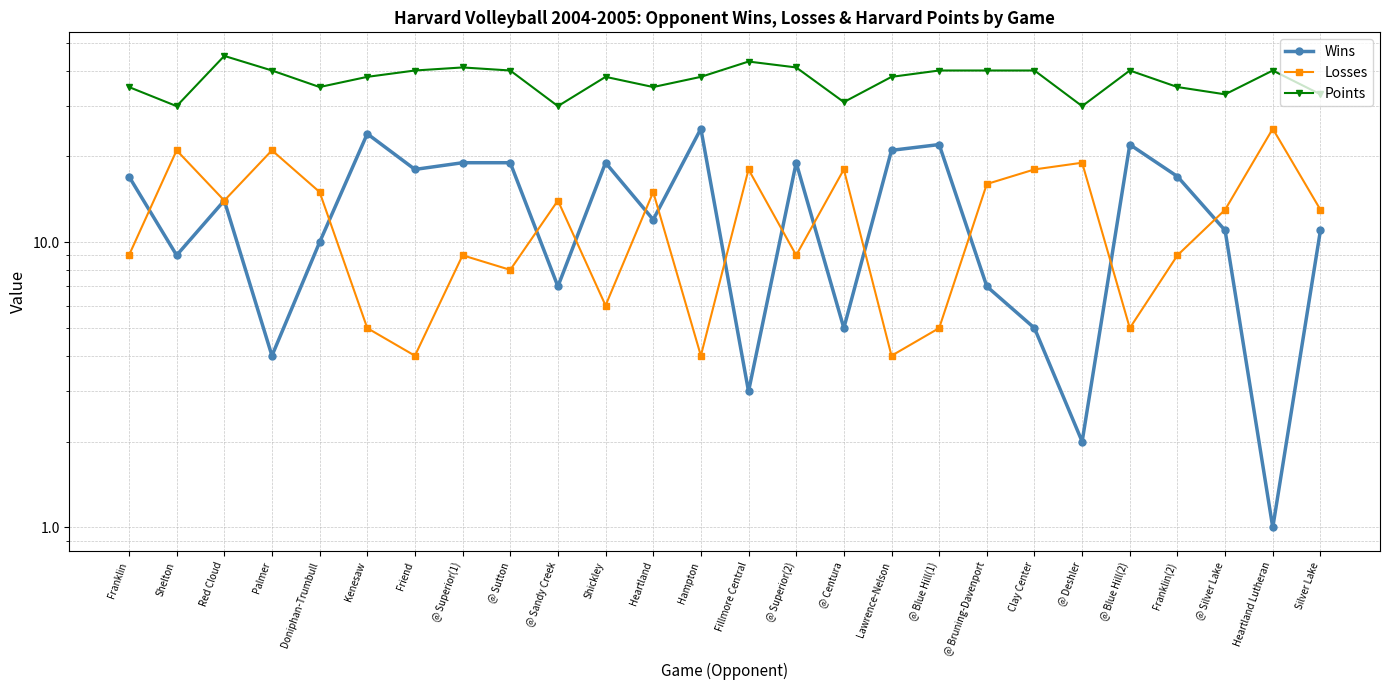

True or false: Losses and Points cross at least once.

False